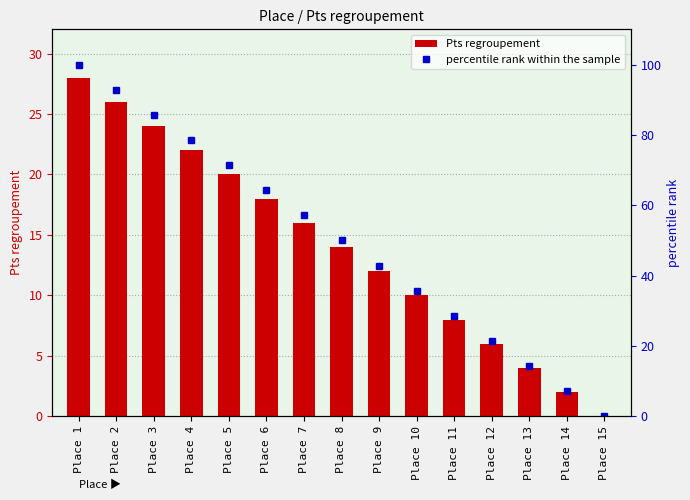

True or false: Pts regroupement has a value of 20.0 at Place 5.

True